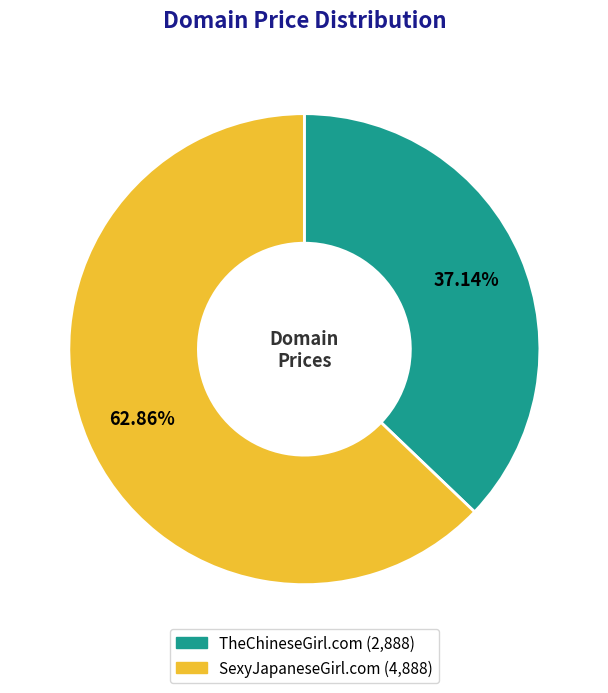

Which slice represents more than half of the pie?

SexyJapaneseGirl.com